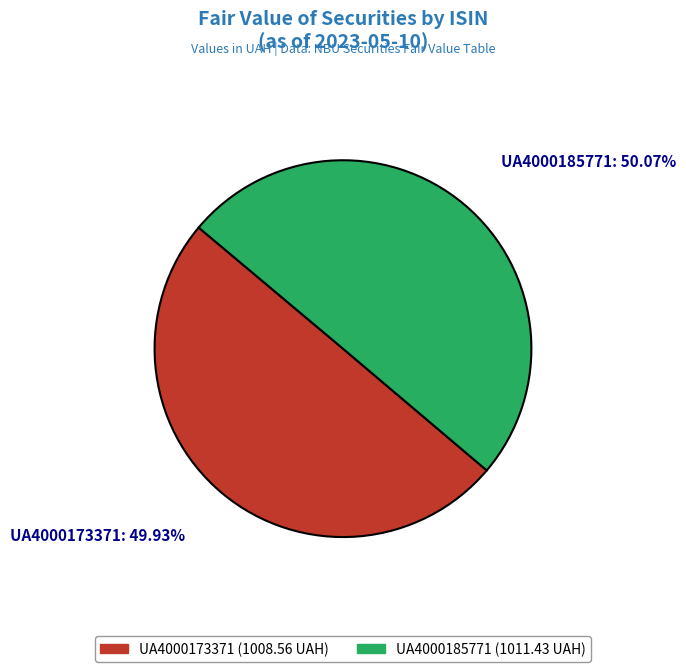

Approximately how many times larger is the value at UA4000173371 compared to UA4000185771?

1.0